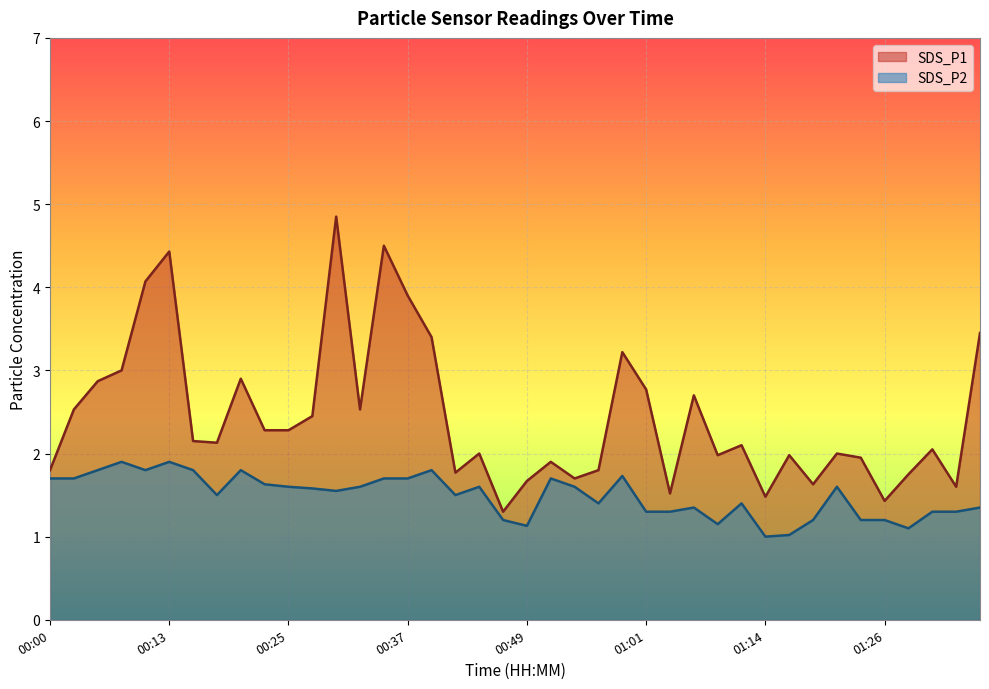

Does the chart display data point markers on the line(s)?

No